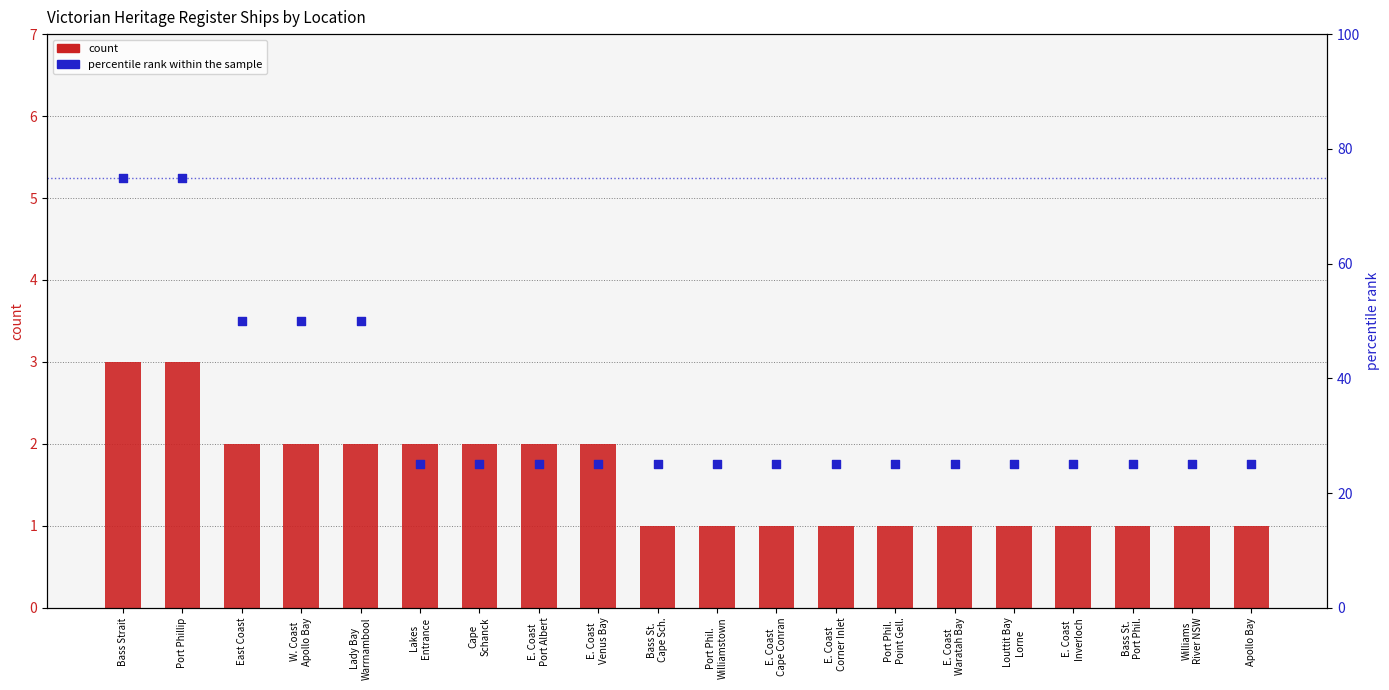

Which series contains the highest Y value?

percentile rank within the sample